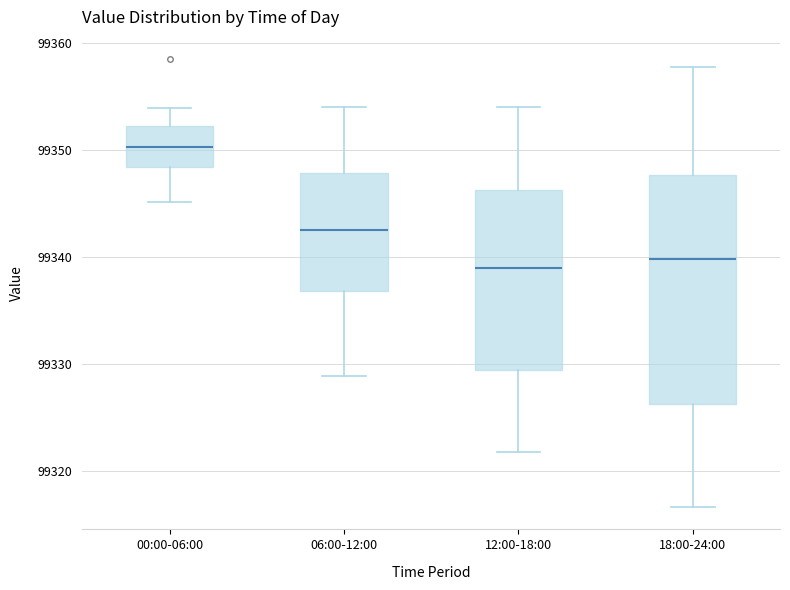

Which box is the tallest, from its lower edge to its upper edge?

18:00-24:00